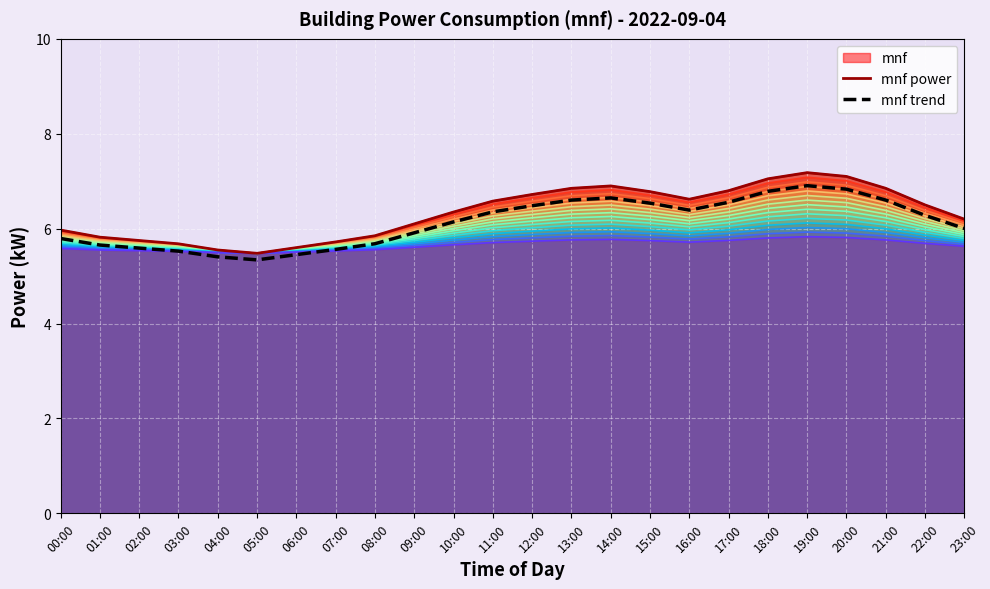

What is the smallest value displayed?

5.3